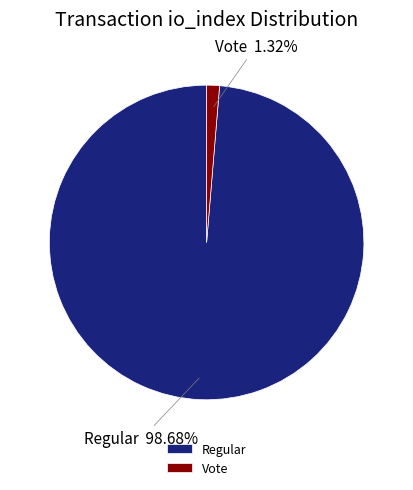

Rank the categories by value from highest to lowest.

Regular, Vote